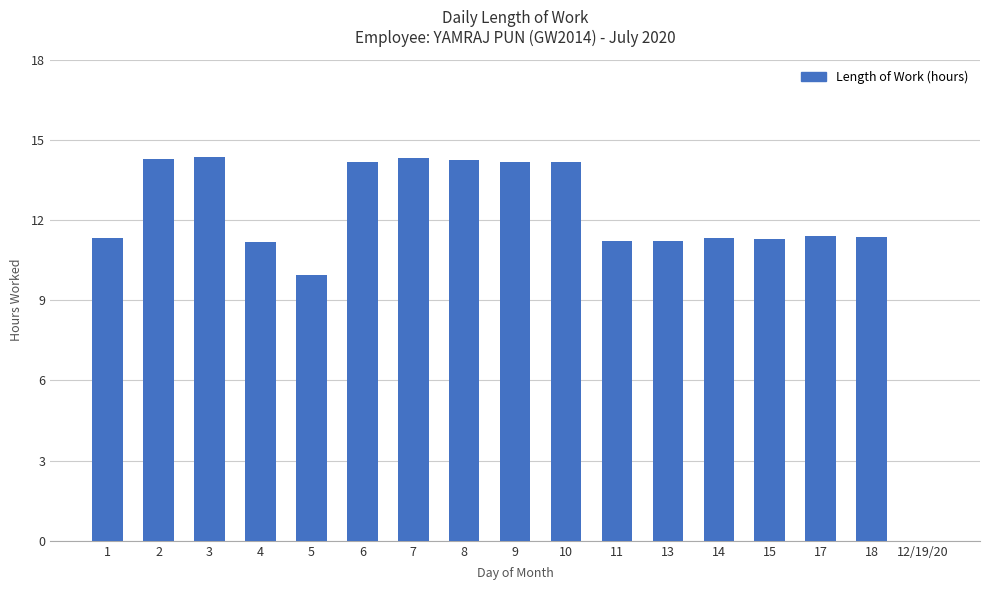

What is the change in value from 14 to 12/19/20?

-11.3